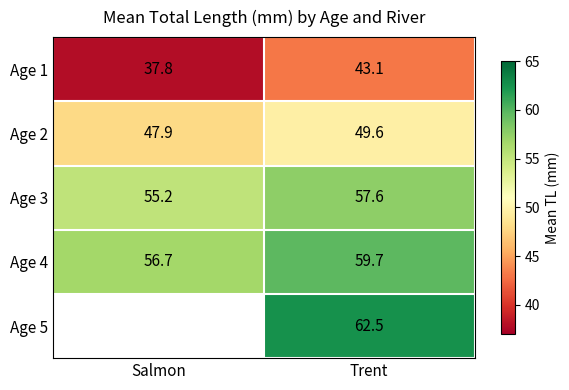

Rank the categories by Age 2 value from lowest to highest.

Salmon, Trent